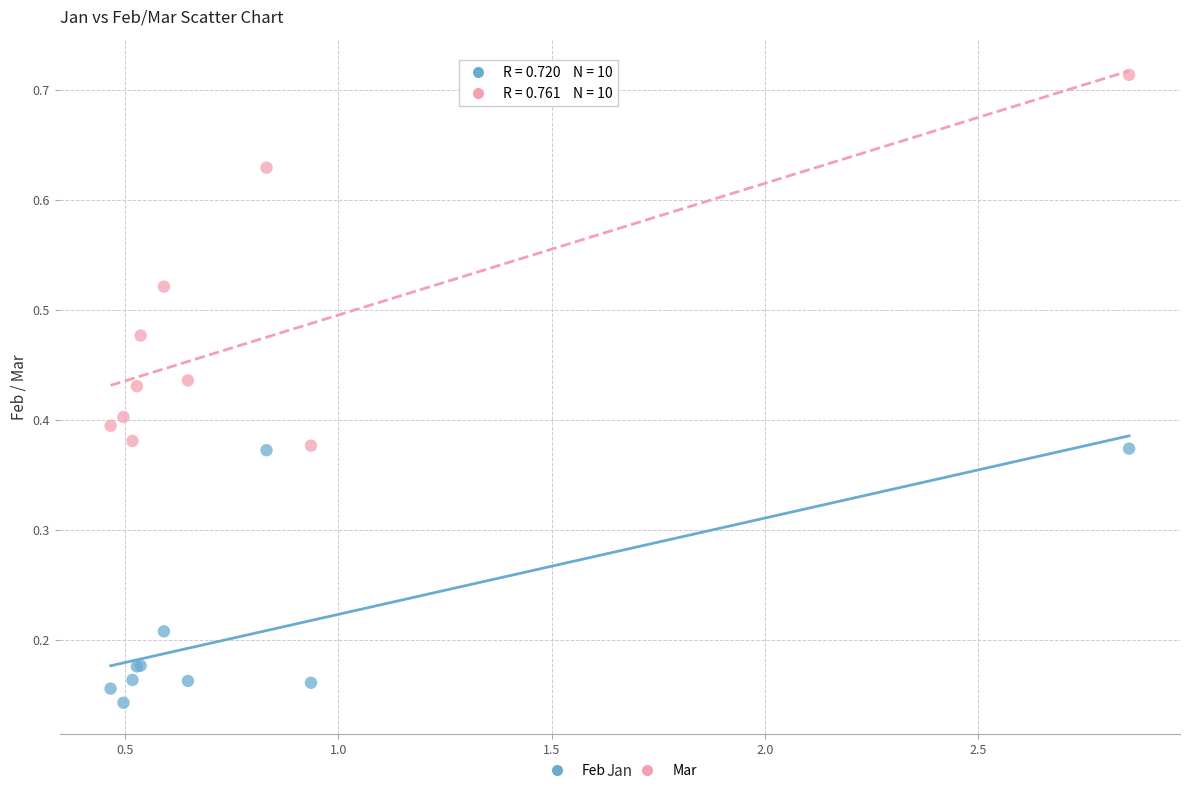

Which series reaches the minimum Y coordinate?

Feb